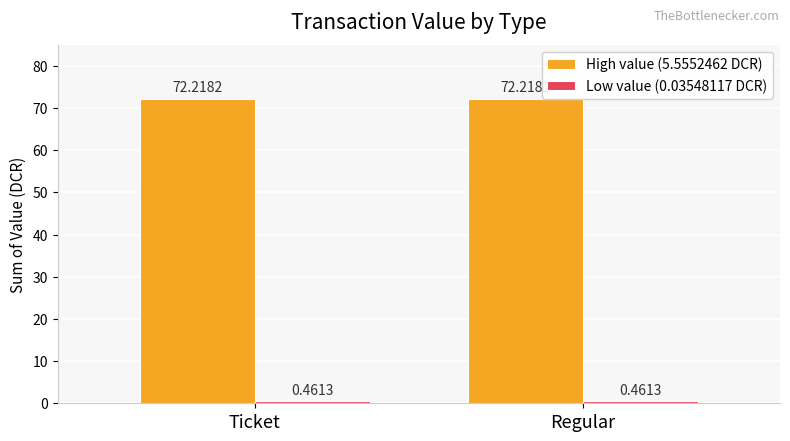

What is the difference between the highest and lowest values at Ticket?

71.8